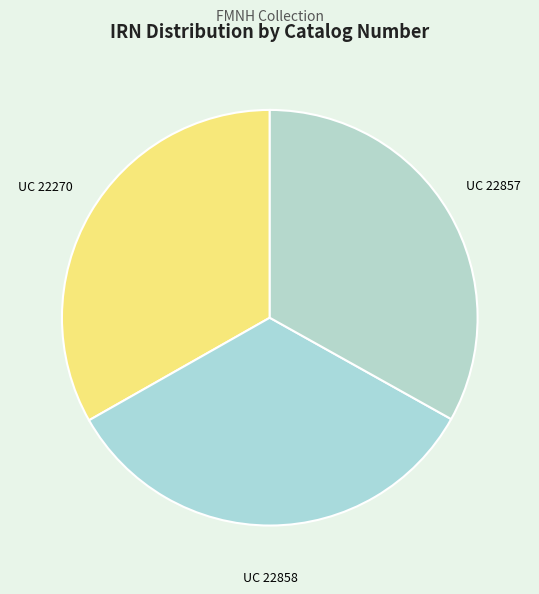

Is the sum of UC 22270 and UC 22857 greater than half?

Yes